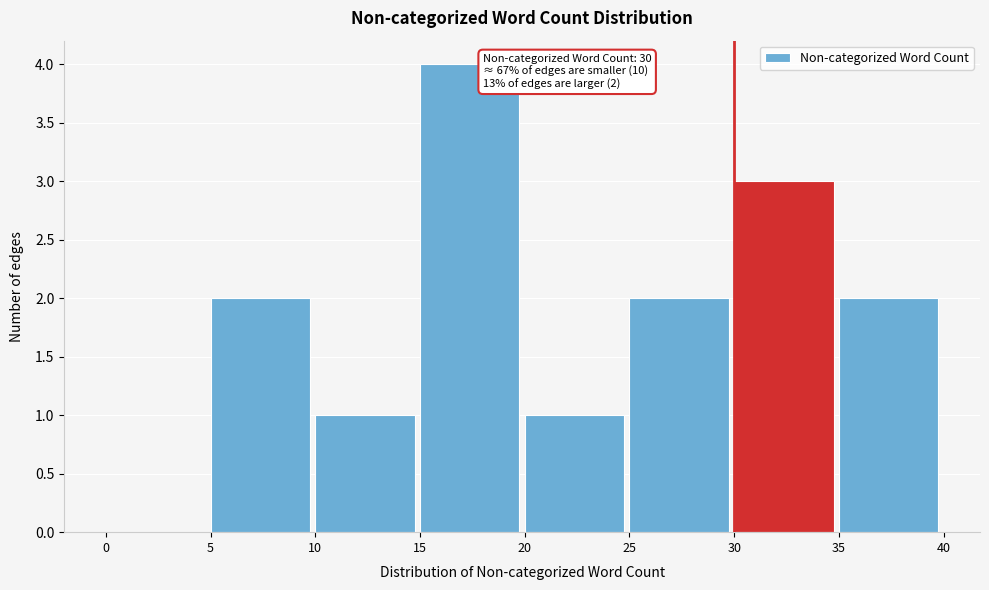

Over which range of the x-axis is the bar tallest?

15 to 20